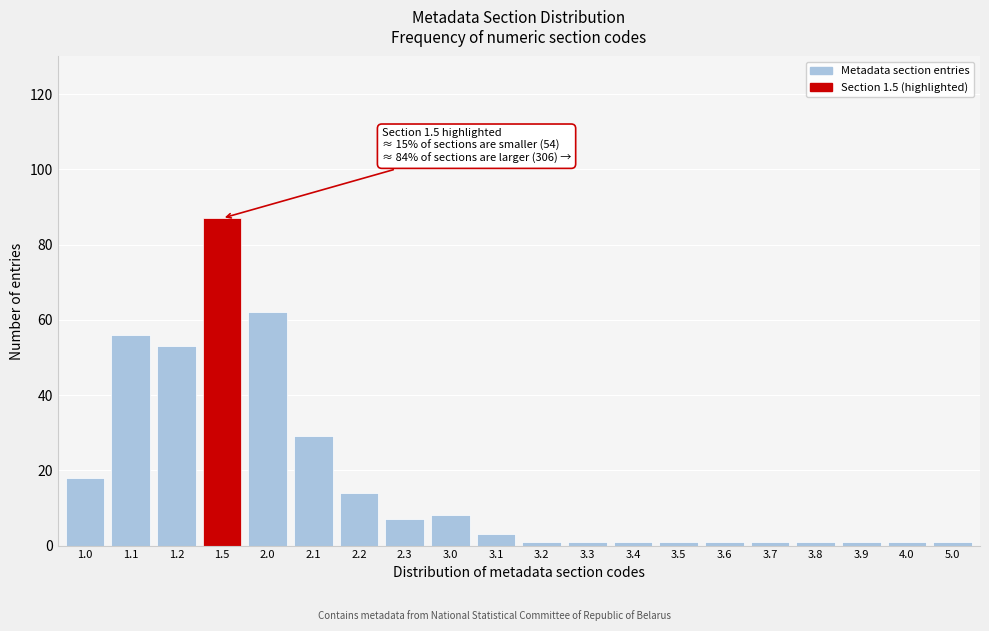

Reading right to left, extract all data points from this chart.

1	1	1	1	1	1	1	1	1	1	3	8	7	14	29	62	87	53	56	18